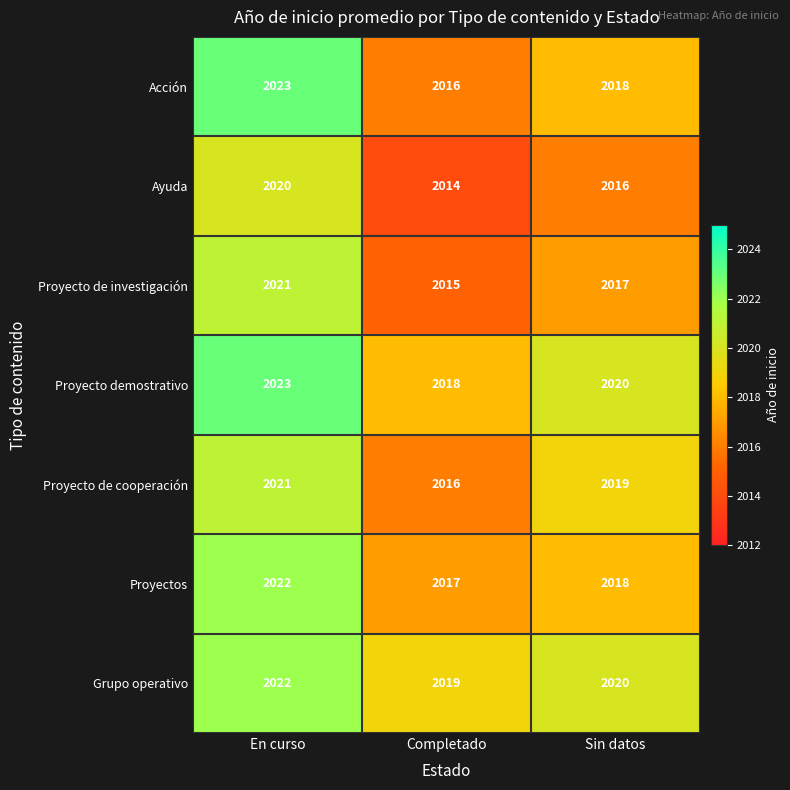

Reading left to right, extract all data points from this chart.

Acción: En curso=2023	Completado=2016	Sin datos=2018
Ayuda: En curso=2020	Completado=2014	Sin datos=2016
Proyecto de investigación: En curso=2021	Completado=2015	Sin datos=2017
Proyecto demostrativo: En curso=2023	Completado=2018	Sin datos=2020
Proyecto de cooperación: En curso=2021	Completado=2016	Sin datos=2019
Proyectos: En curso=2022	Completado=2017	Sin datos=2018
Grupo operativo: En curso=2022	Completado=2019	Sin datos=2020